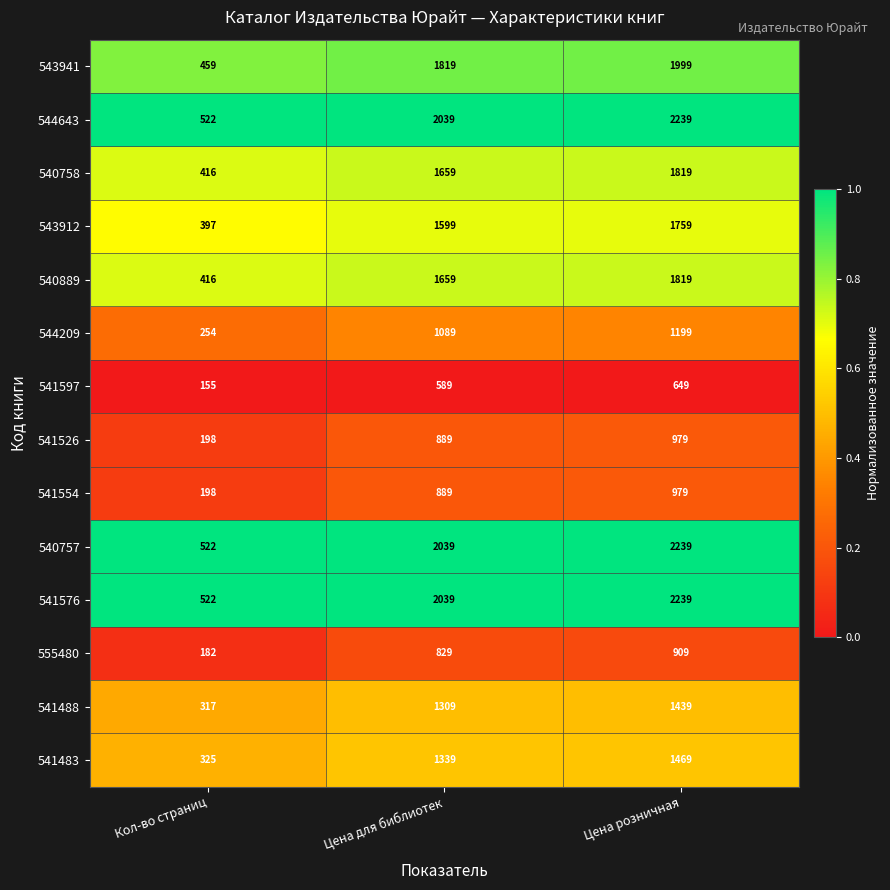

Where is 541483 nearest to the value 897?

Цена для библиотек